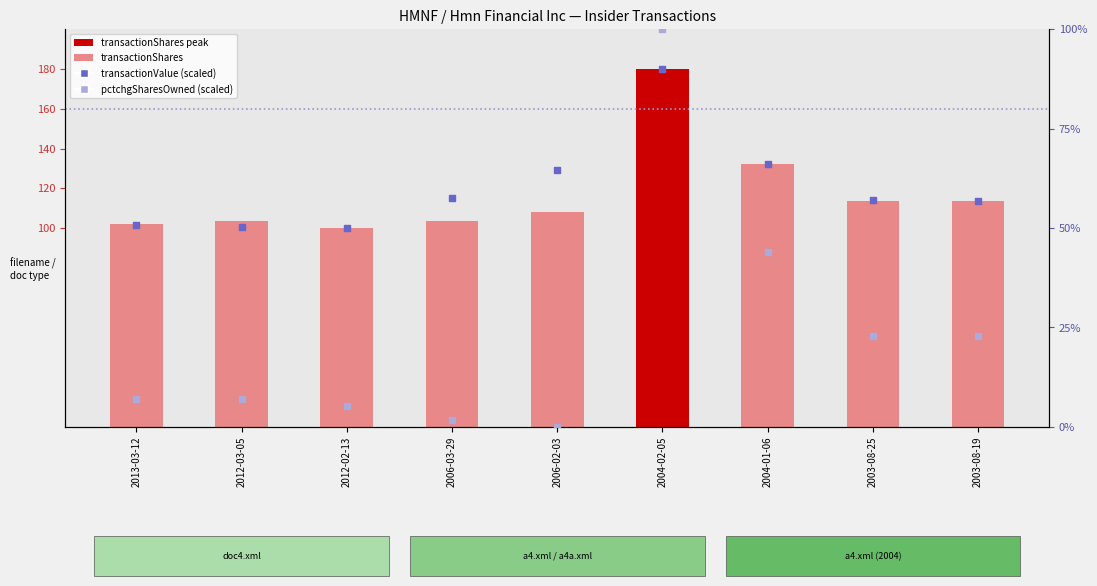

Is the value of transactionShares (scaled) at 2006-02-03 greater than the value of transactionValue (scaled) at 2003-08-19?

No